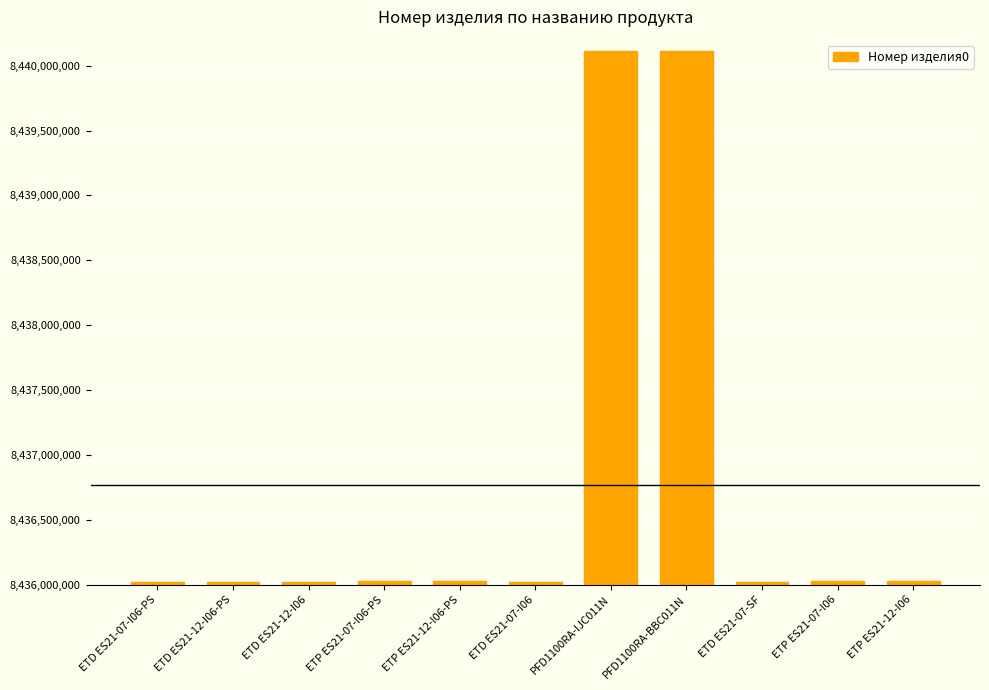

What is the label of the 1st bar from the left?

ETD ES21-07-I06-PS